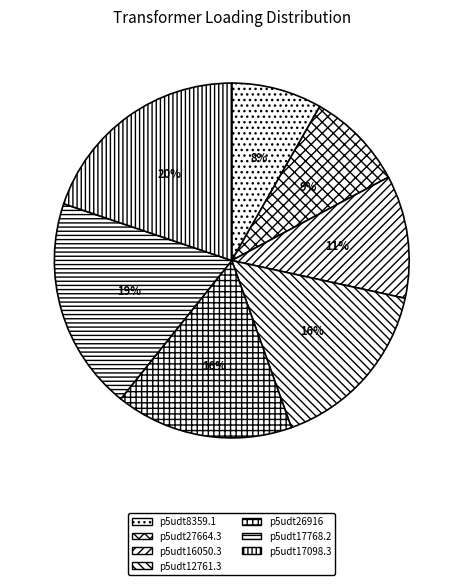

The p5udt17768.2 slice represents 12% of the pie. True or false?

False